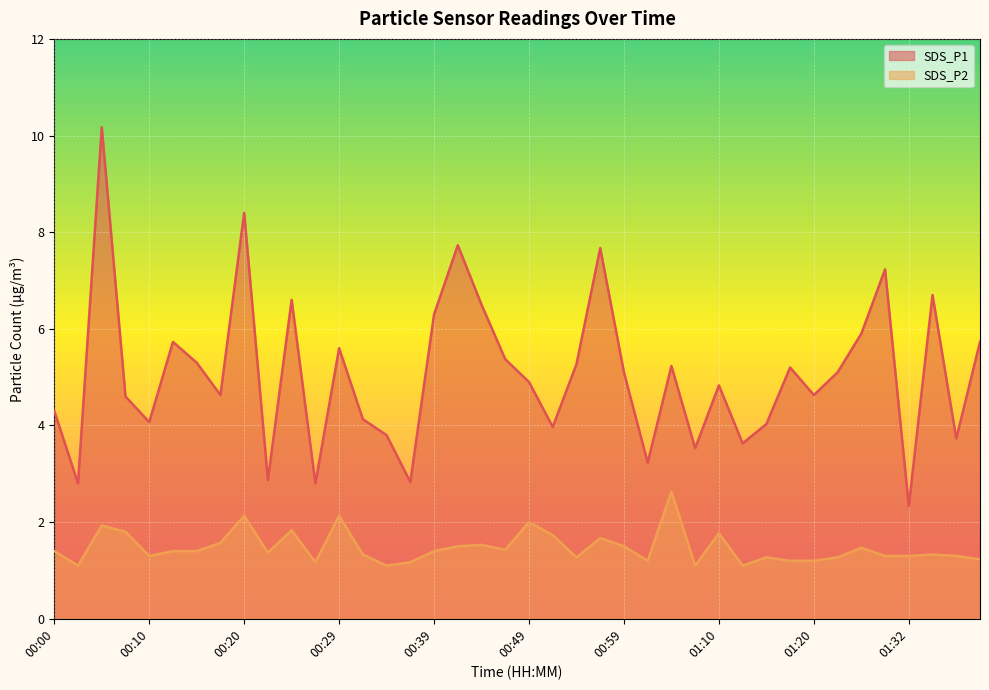

At which category does SDS_P2 reach its first local peak?

00:05